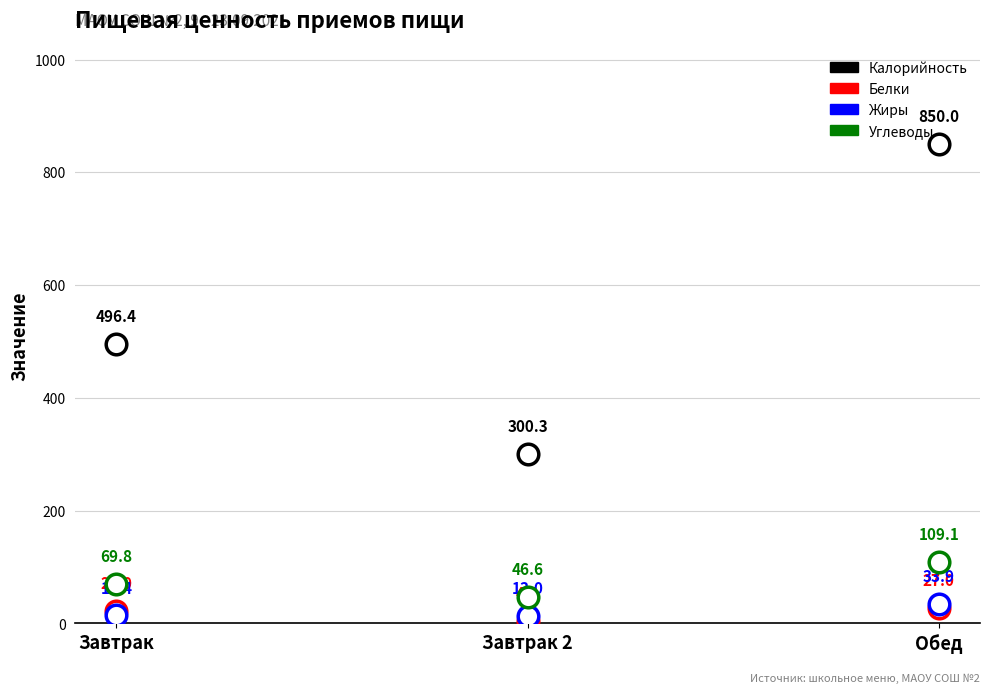

Which series contains the lowest Y value?

Белки